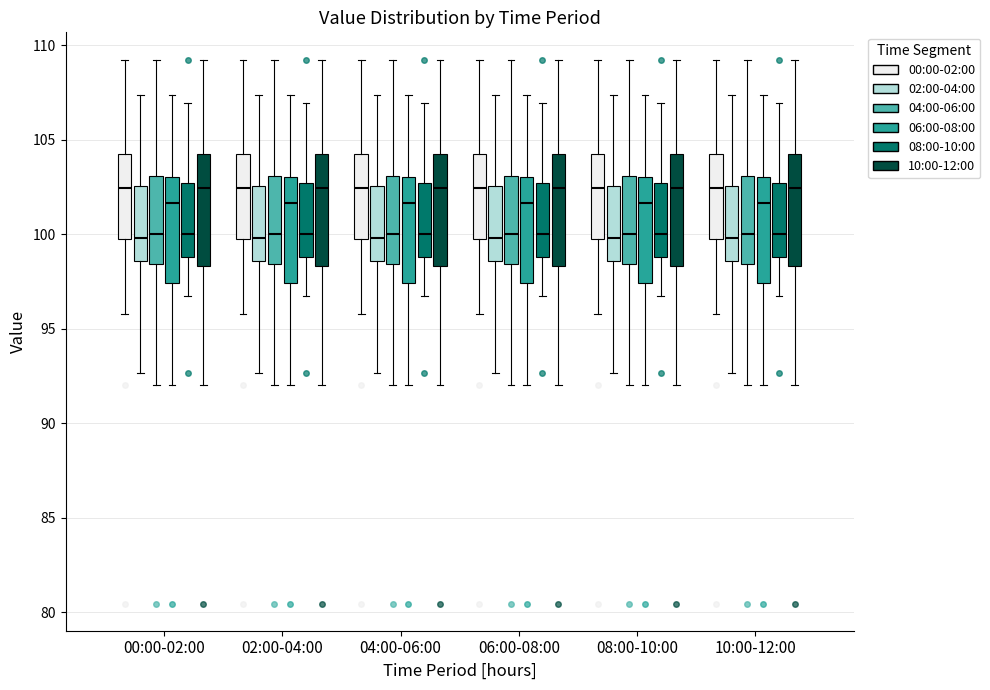

Where is the lower edge of the box for 02:00-04:00 (08:00-10:00) on the y-axis? The values are not printed on the chart, so give them approximately, as read against the axis.

99.0